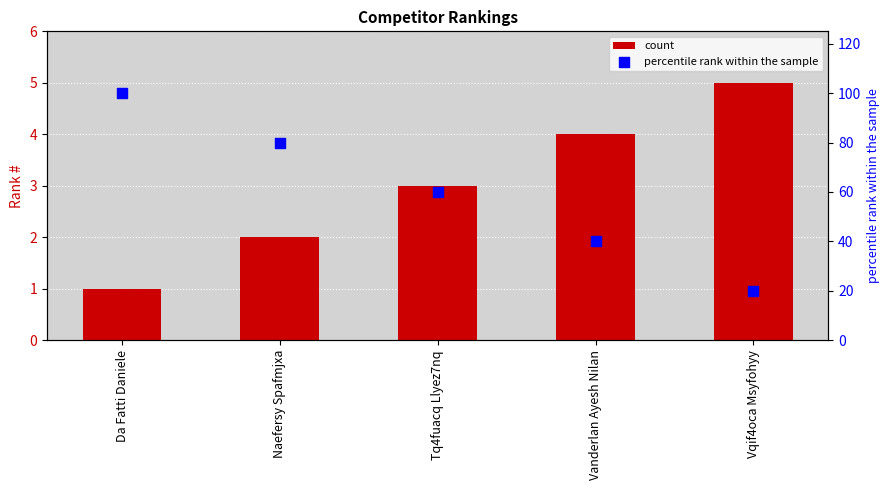

At which category is the sum across all series the highest?

Da Fatti Daniele